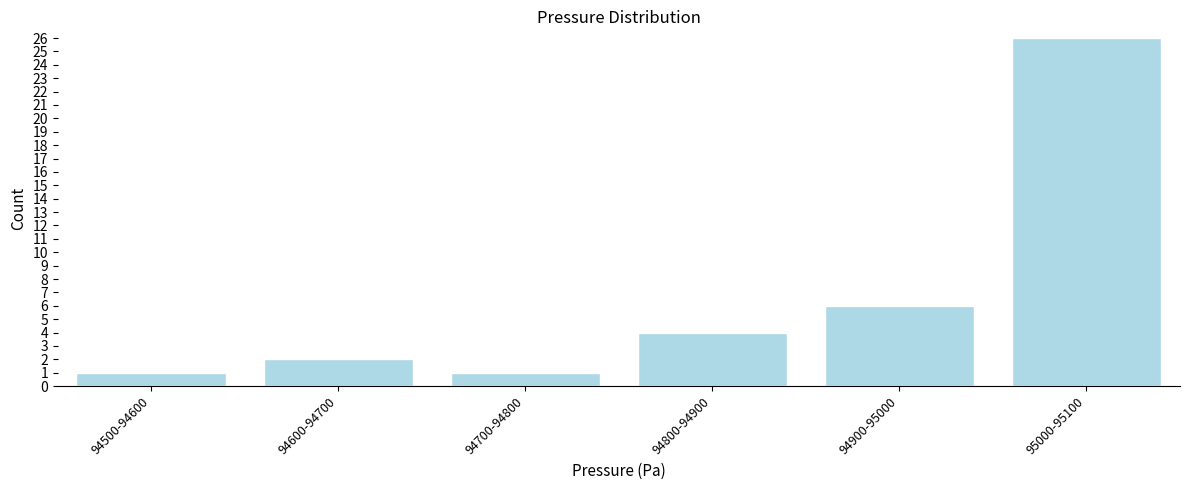

Reading left to right, transcribe all the data shown in this chart.

1	2	1	4	6	26